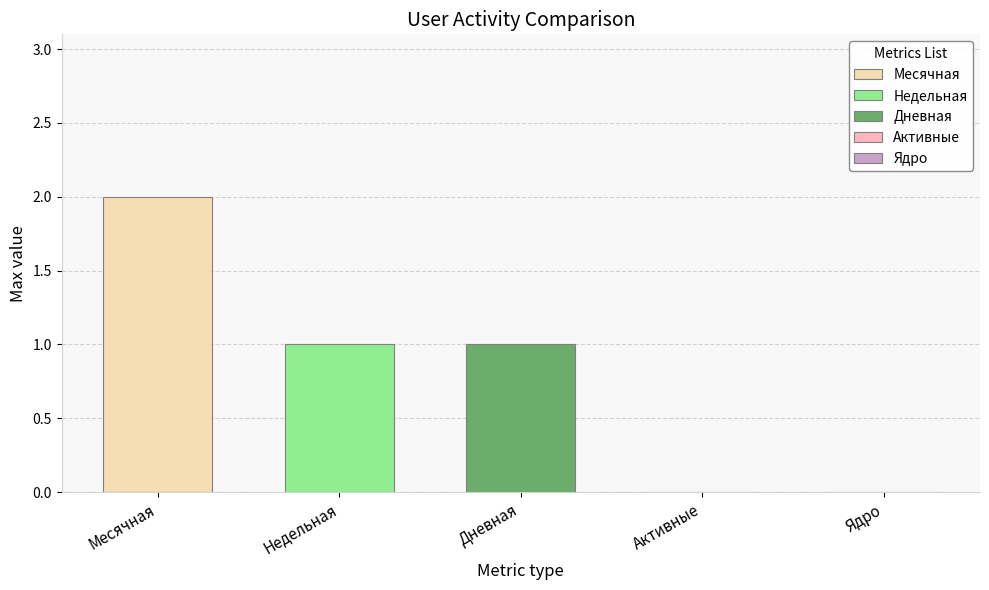

The Недельная series shows 1 at Недельная. True or false?

True